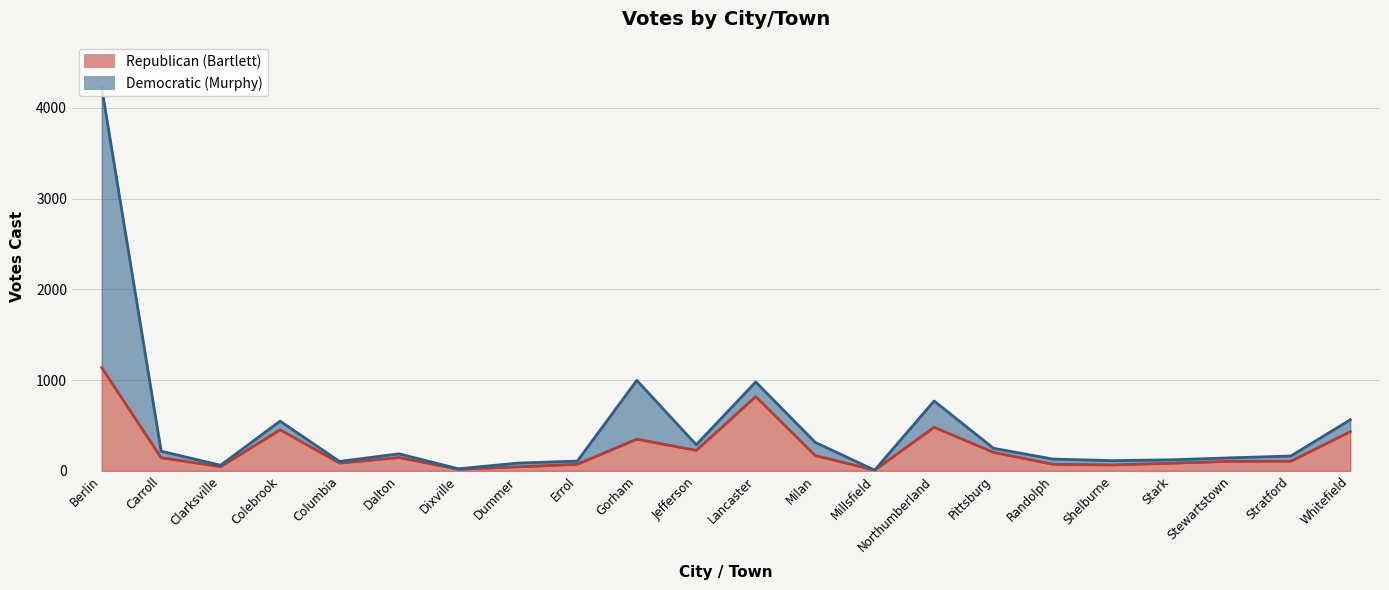

List the labels in order of value, smallest first.

Millsfield, Dixville, Dummer, Clarksville, Shelburne, Errol, Randolph, Stark, Columbia, Stewartstown, Stratford, Carroll, Dalton, Milan, Pittsburg, Jefferson, Gorham, Whitefield, Colebrook, Northumberland, Lancaster, Berlin